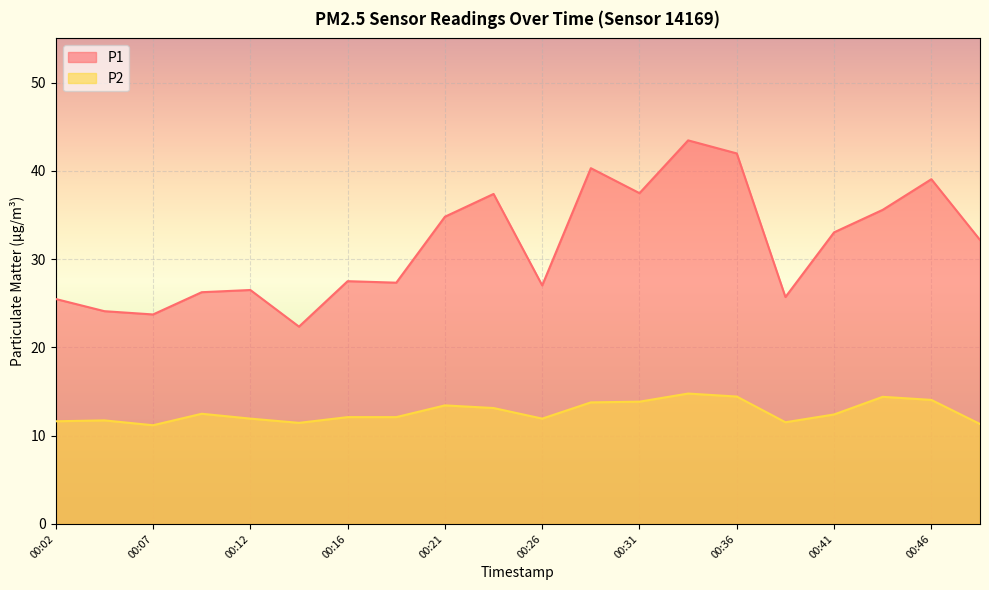

What is the difference between the maximum and second lowest values in the P2 series?

3.4